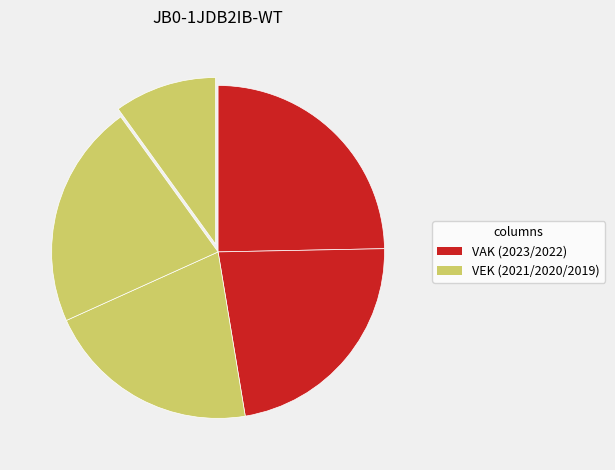

To the nearest percent, what is the average slice percentage?

20%